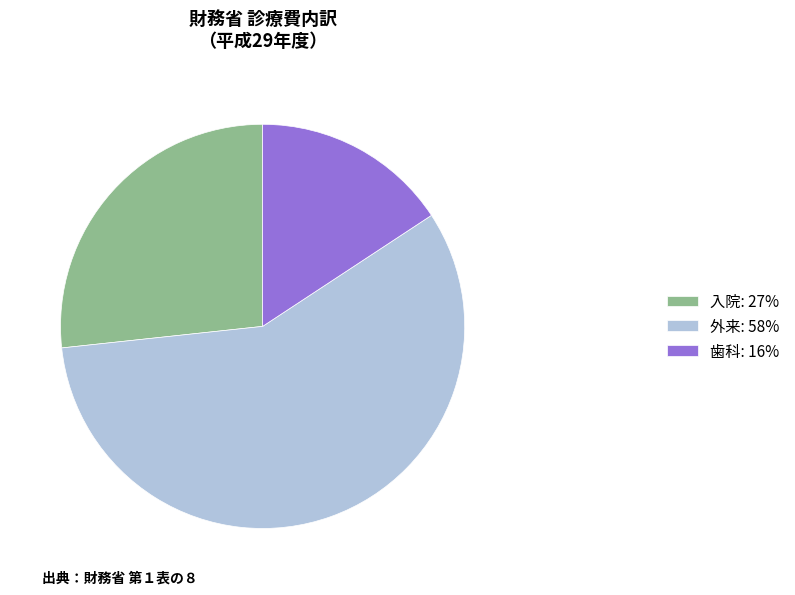

Which category accounts for the majority?

外来